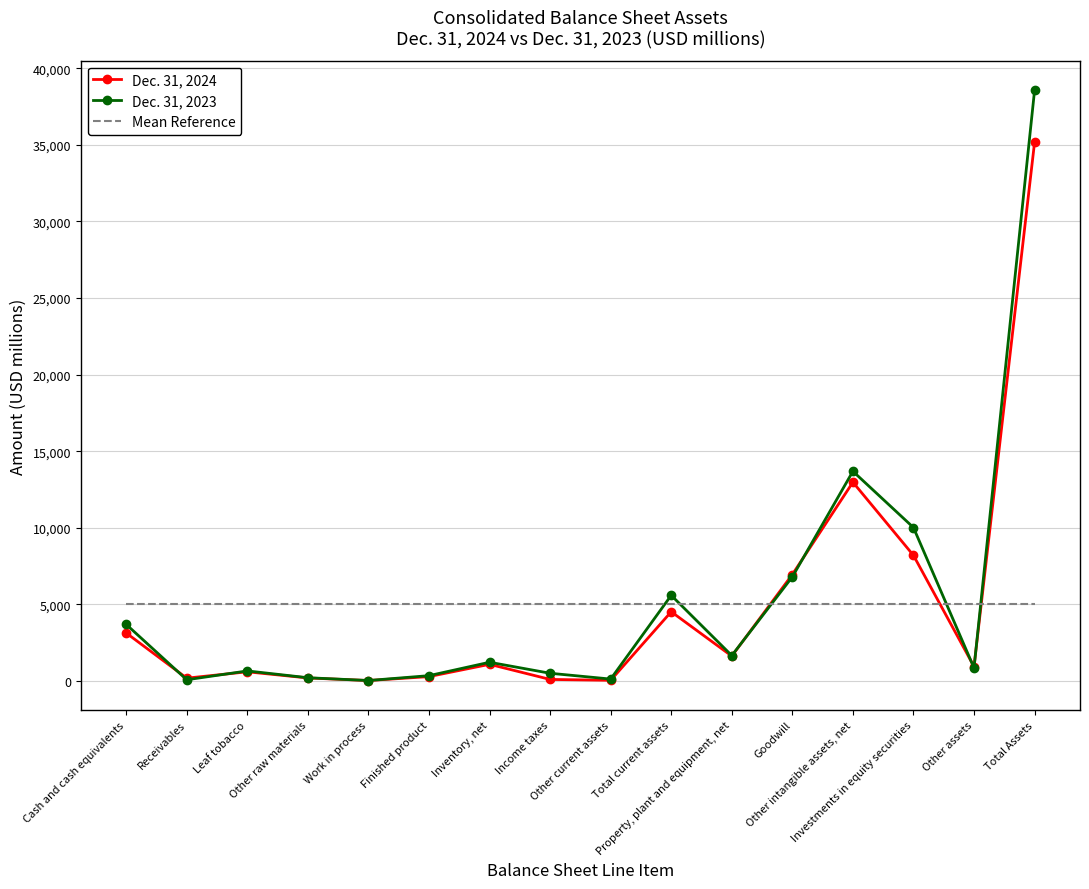

At how many categories does at least one series exceed 20933?

1